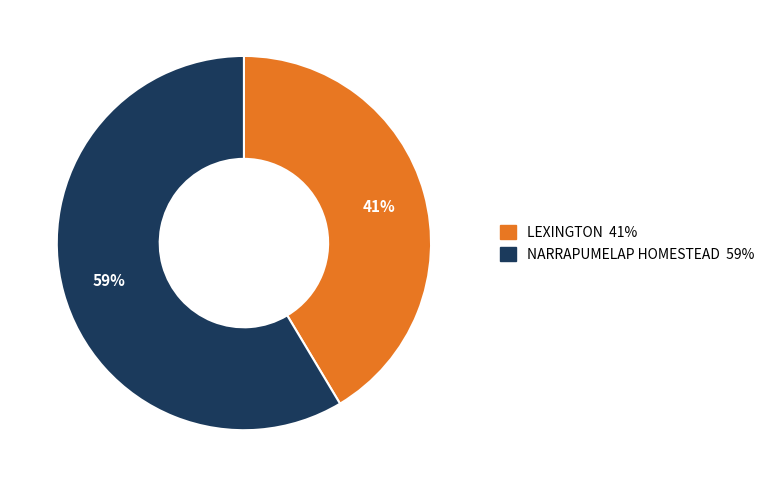

How many segments does this pie chart have?

2